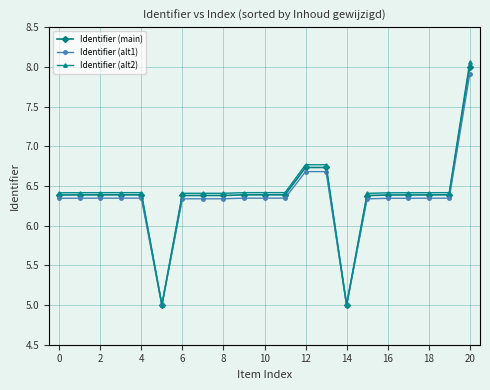

What is the value of the Identifier (main) point at the 17th from the left?

6.4